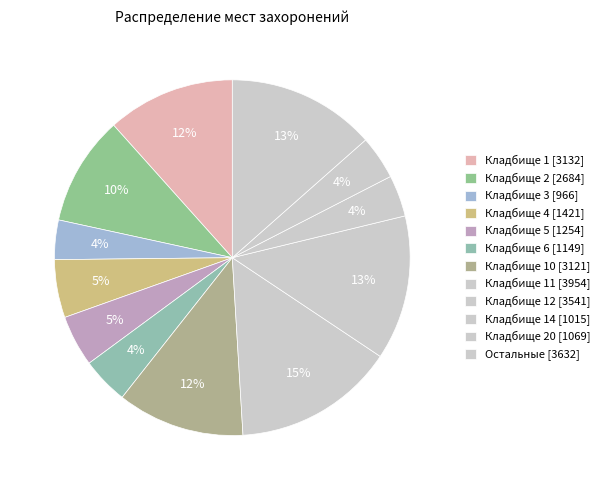

Count the number of slices in the pie.

12